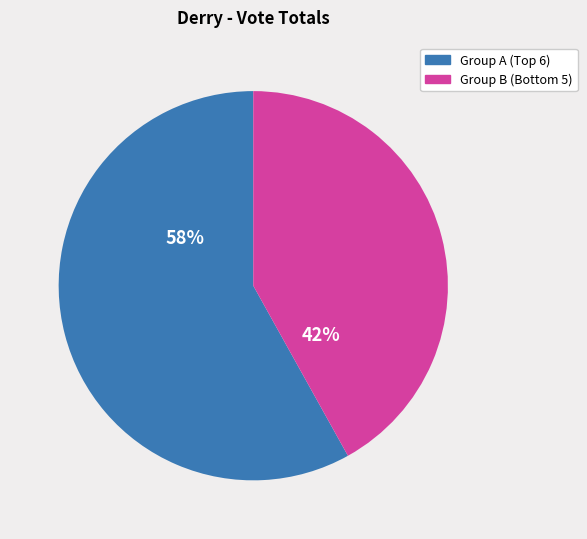

Rank the categories by value from highest to lowest.

Group A (Top 6), Group B (Bottom 5)